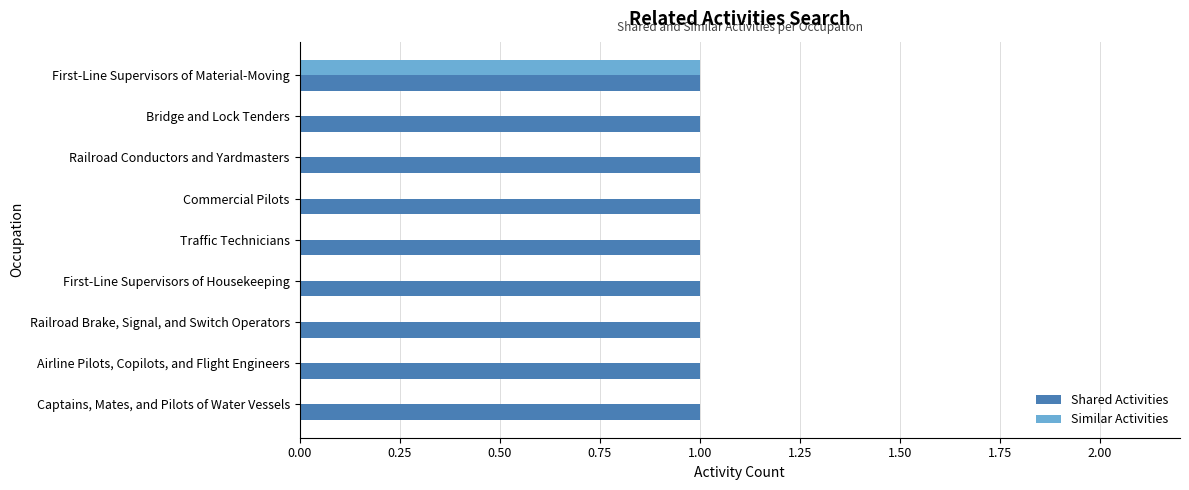

Is the value of Shared Activities at Railroad Conductors and Yardmasters greater than the value of Similar Activities at Airline Pilots, Copilots, and Flight Engineers?

Yes